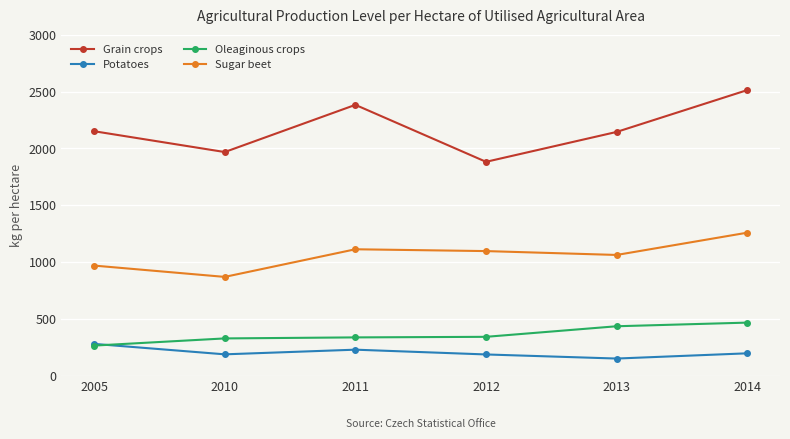

At which category is the sum across all series the highest?

2014